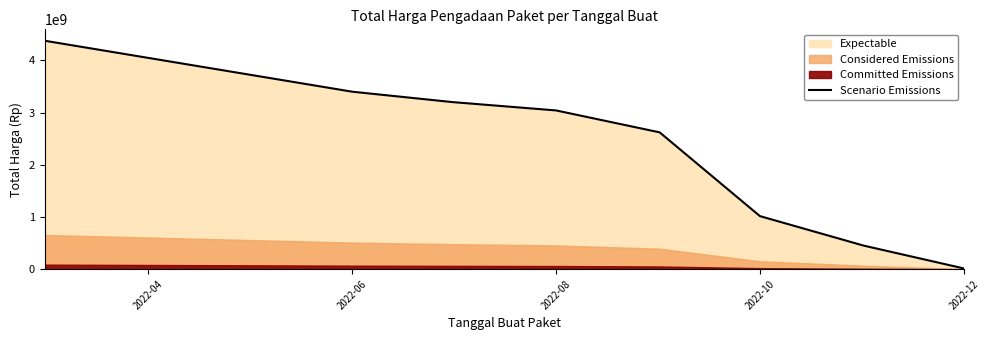

What is the highest value of the Scenario Emissions series?

4375595175